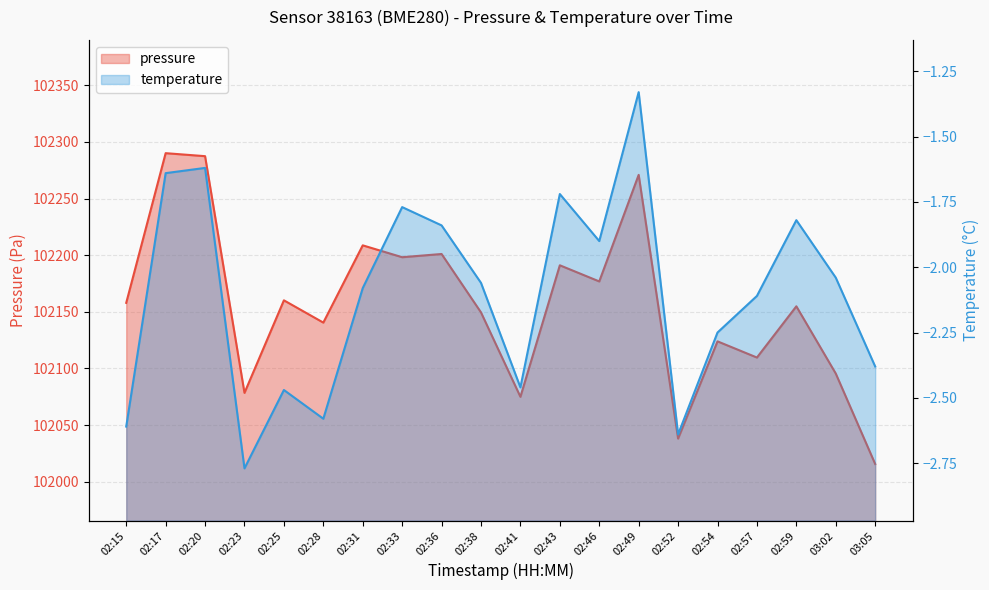

Where is the first local maximum for pressure?

02:17